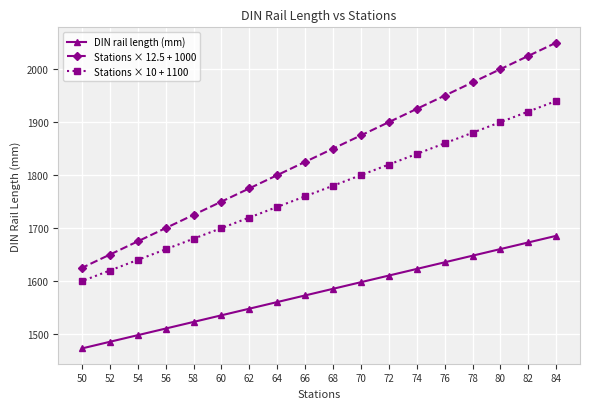

What is the approximate value of DIN rail length (mm) at 52?

1485.5